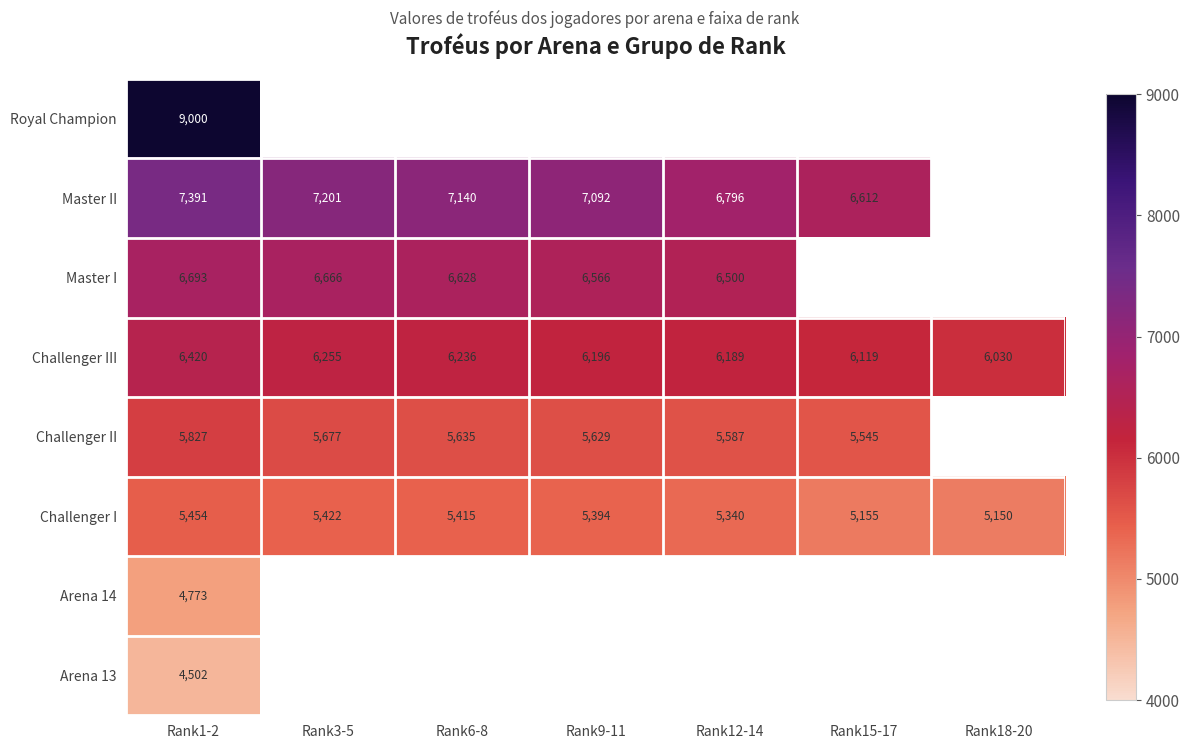

The Arena 13 series shows 7575.5 at Rank1-2. True or false?

False